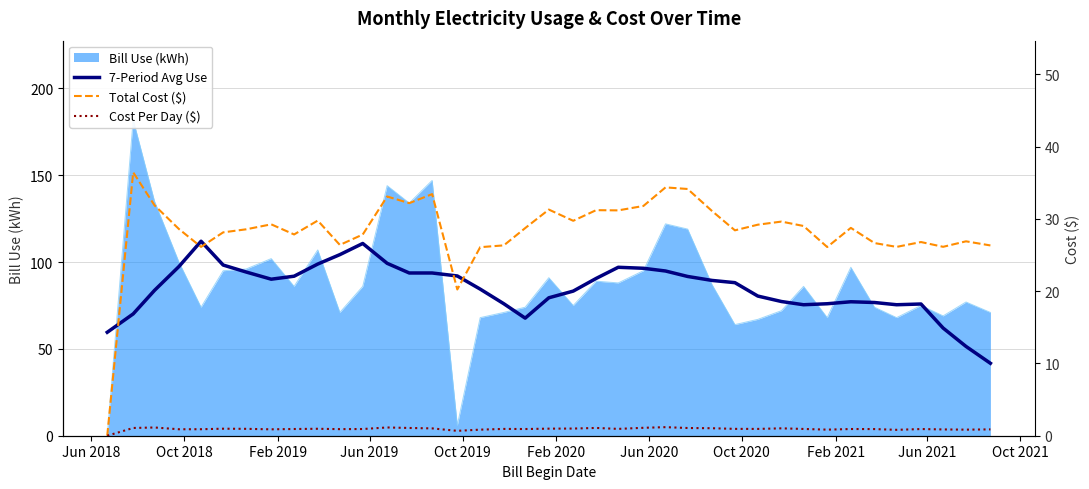

How many values in the Total Cost ($) series exceed 28?

24